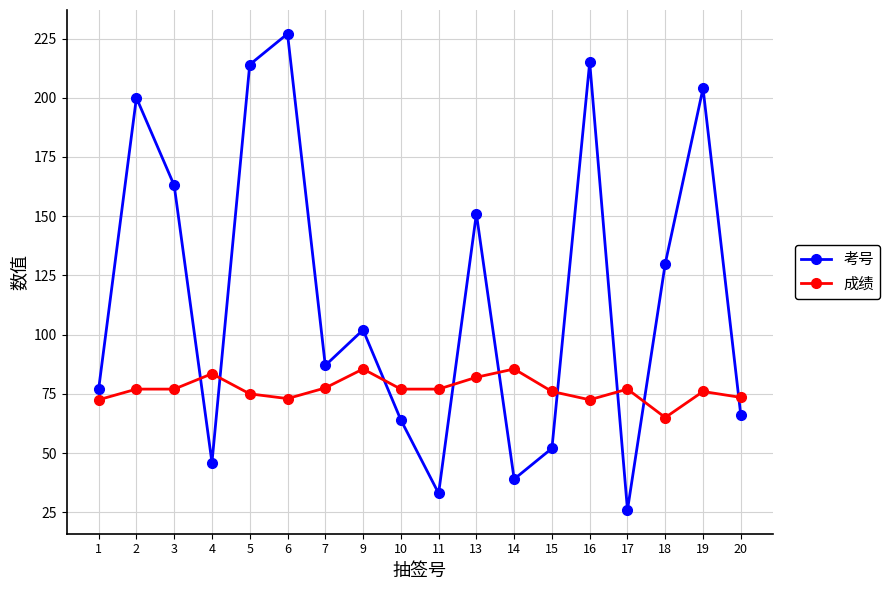

In 考号, how many points are lower than both neighbors (excluding endpoints)?

5